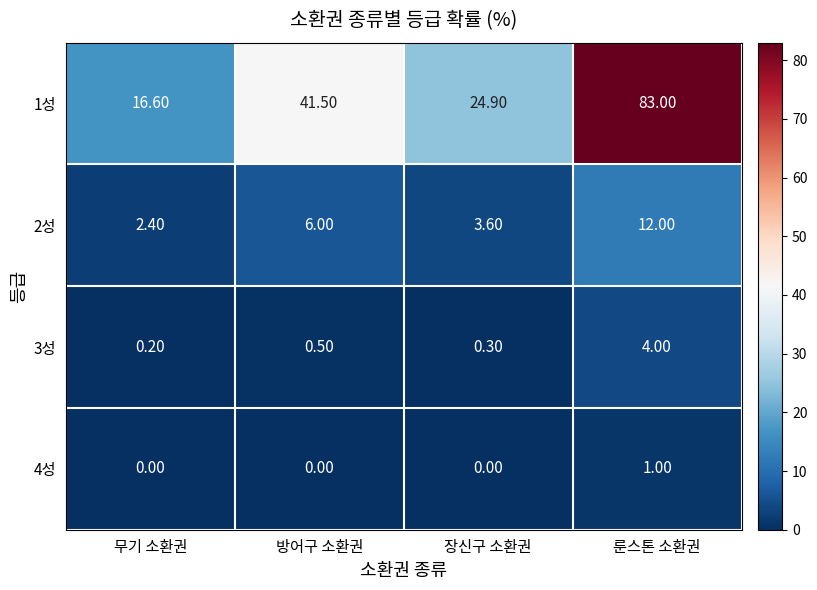

What is the difference between the 2성 values at 무기 소환권 and 룬스톤 소환권?

9.6